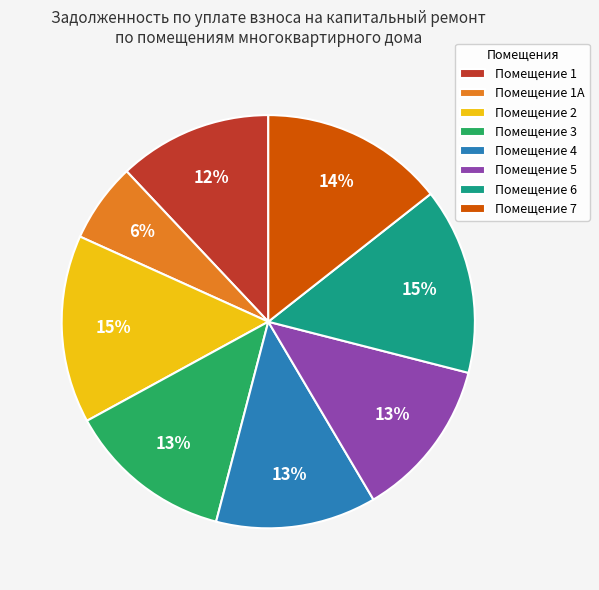

Count the number of slices in the pie.

8